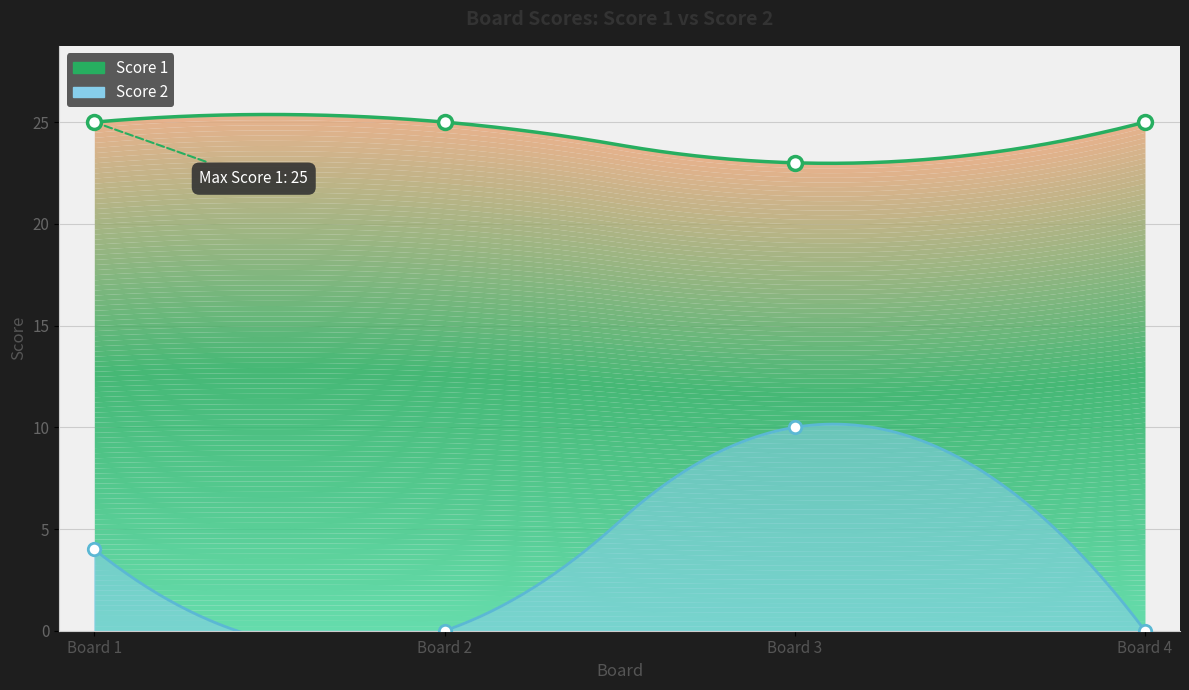

At which category is the sum across all series the highest?

3